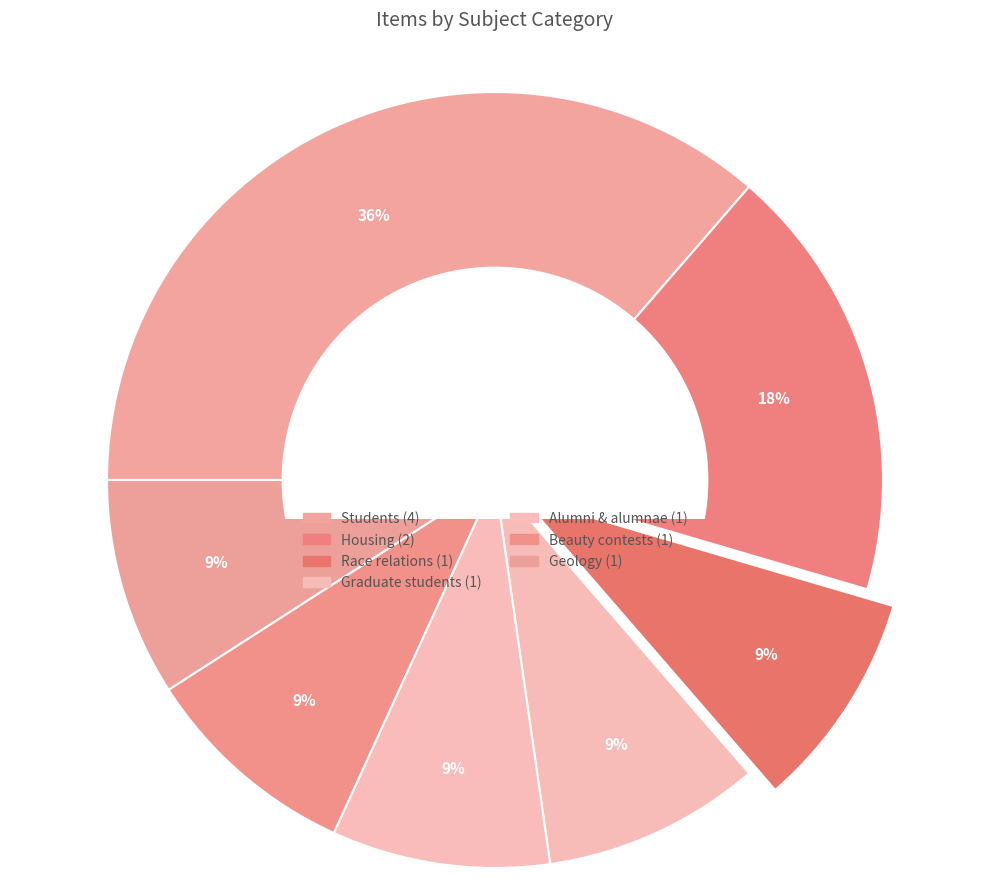

Is the sum of Housing and Graduate students greater than half?

No